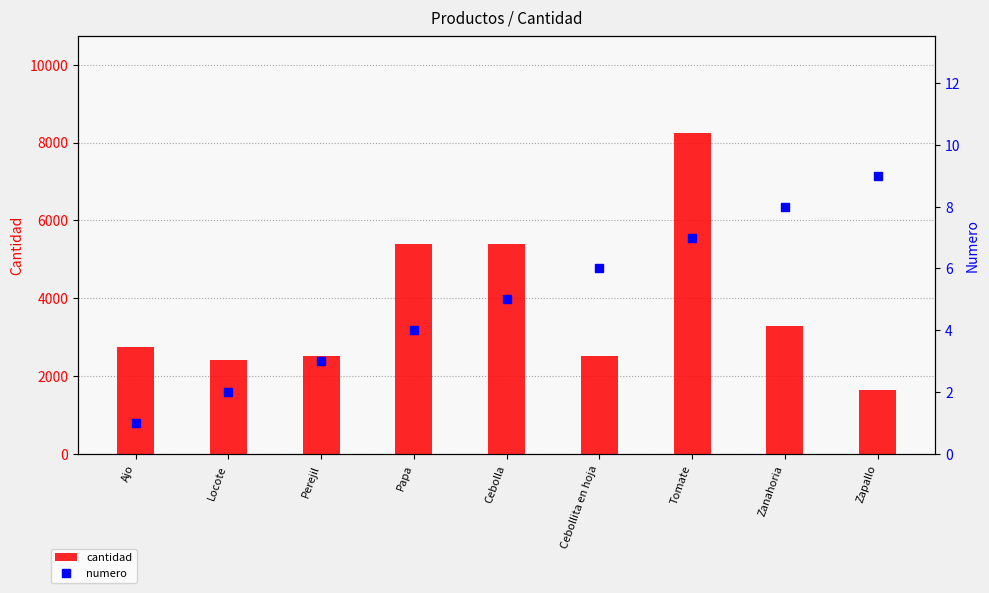

List the series in order of their peak value, lowest first.

numero, cantidad